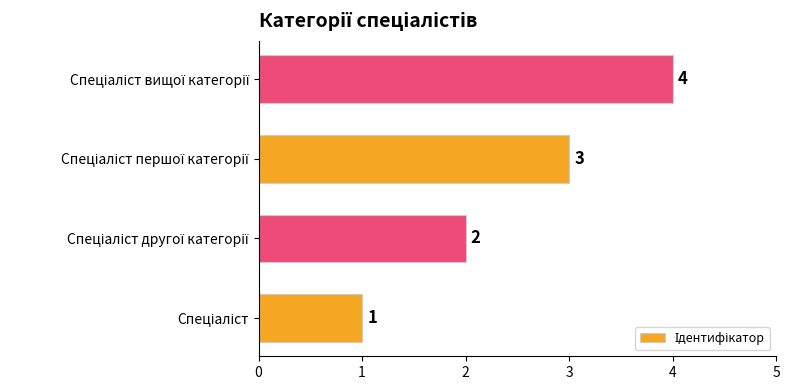

How many data points does each series have?

4